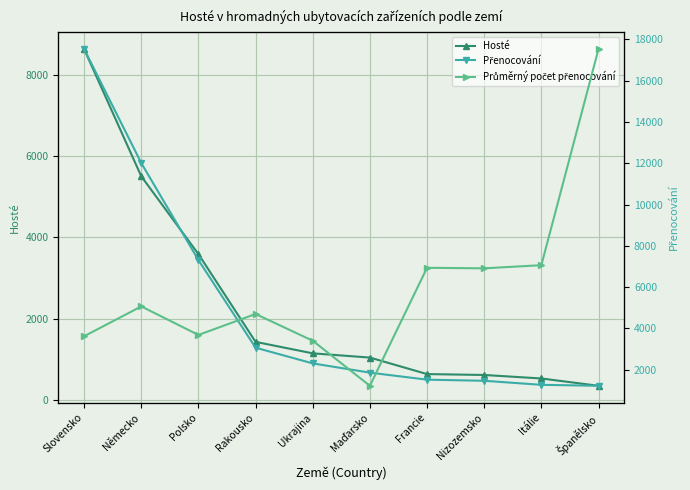

Is it true that Průměrný počet přenocování equals 2.4 at Nizozemsko?

True